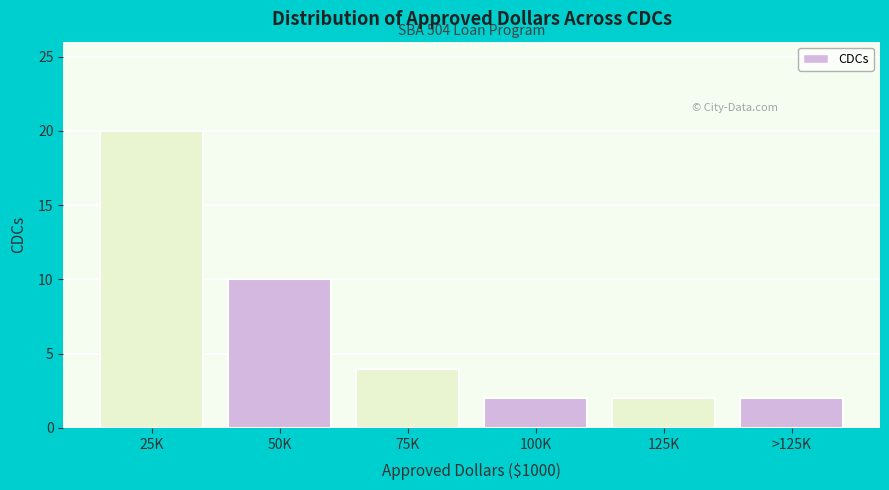

Reading right to left, extract all data points from this chart.

2	2	2	4	10	20